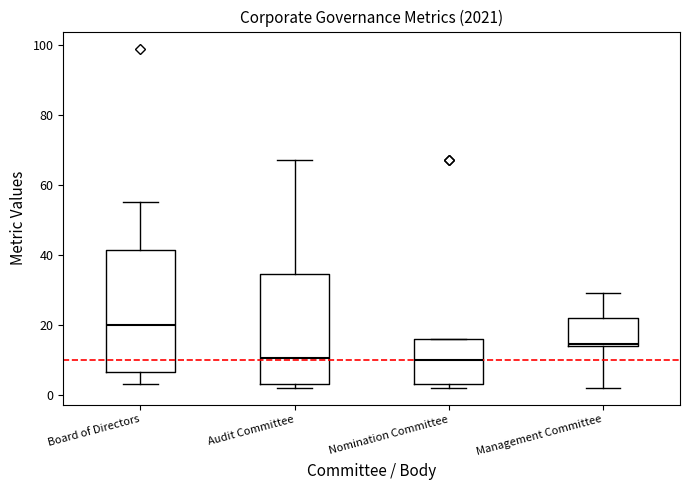

Where is the lower edge of the box for Nomination Committee on the y-axis? The values are not printed on the chart, so give them approximately, as read against the axis.

4